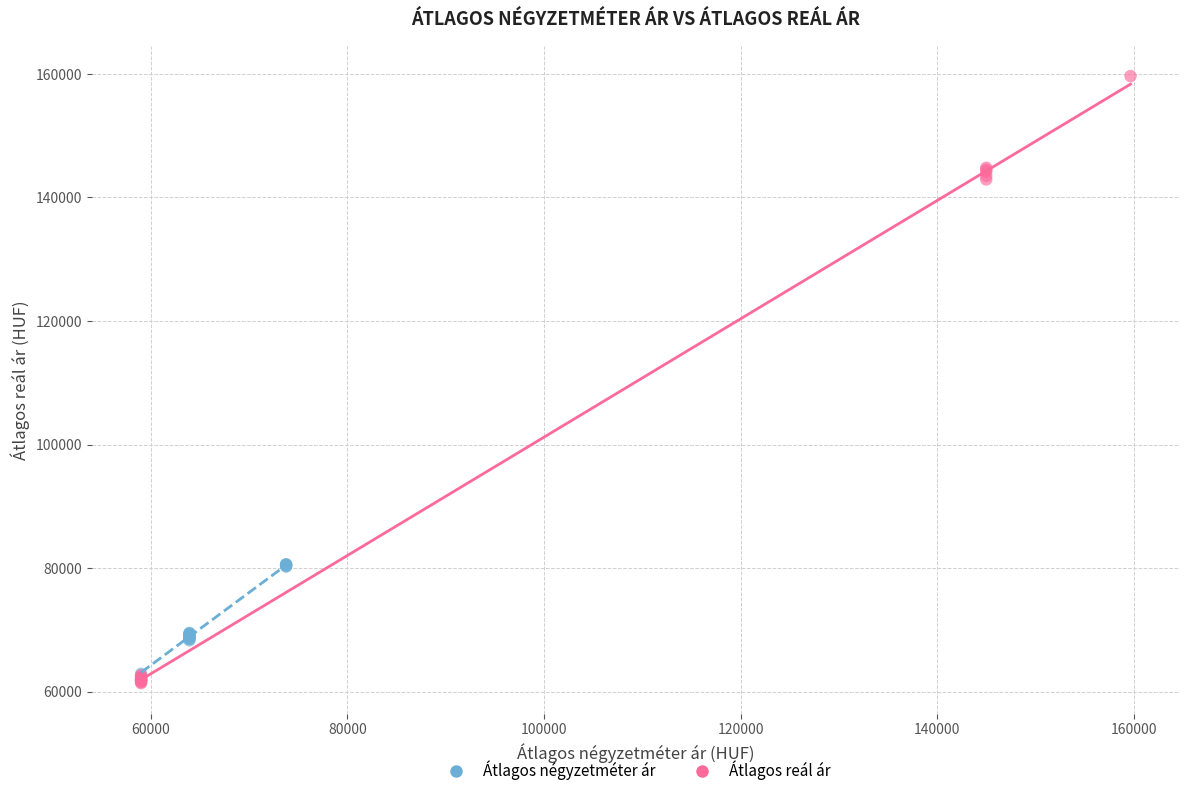

Which series has the largest Y range (max minus min)?

Átlagos reál ár